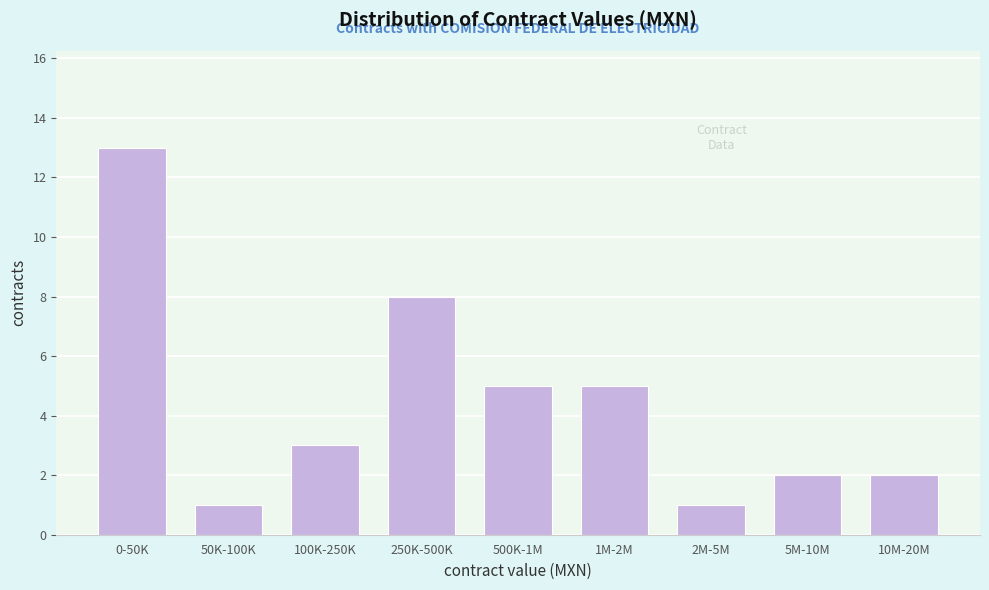

Reading left to right, list all the values displayed in this chart.

13	1	3	8	5	5	1	2	2